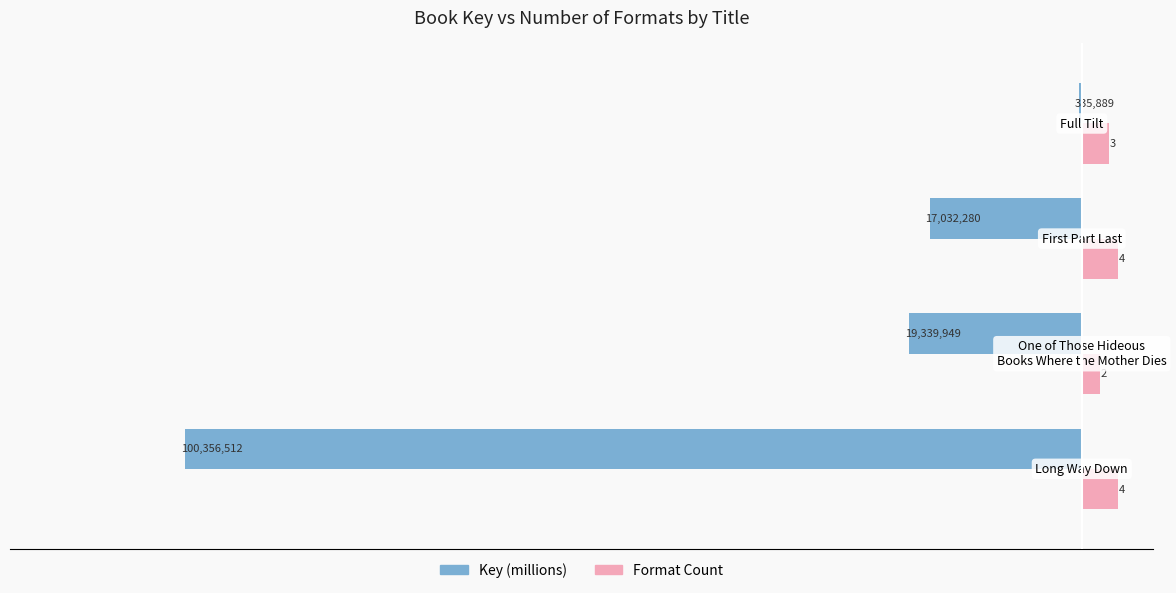

How many data points does each series have?

4